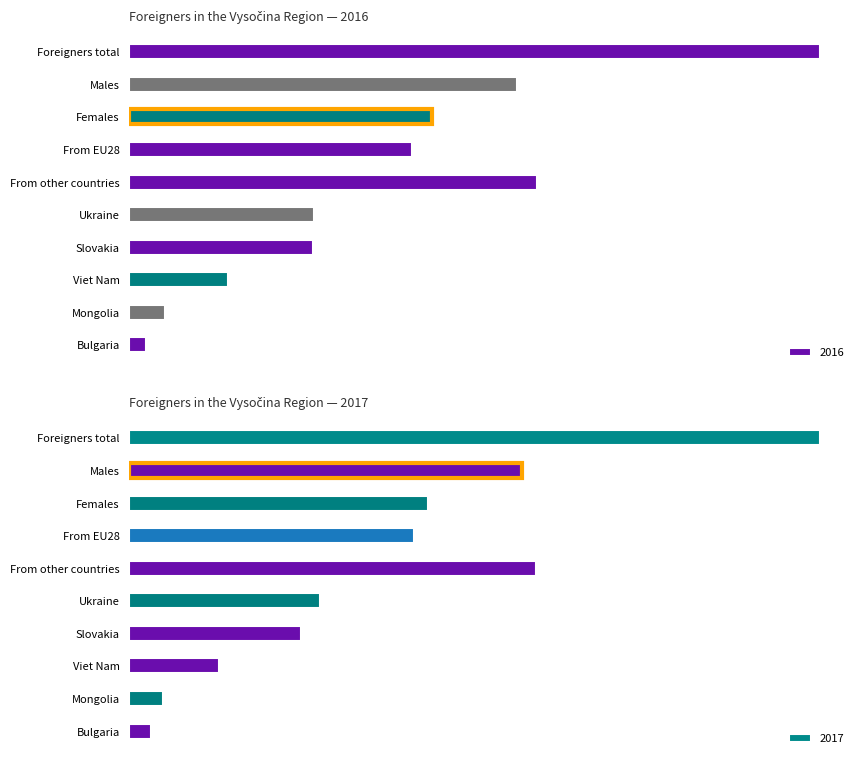

What is the value of the 2016 bar at the 9th from the left?

432